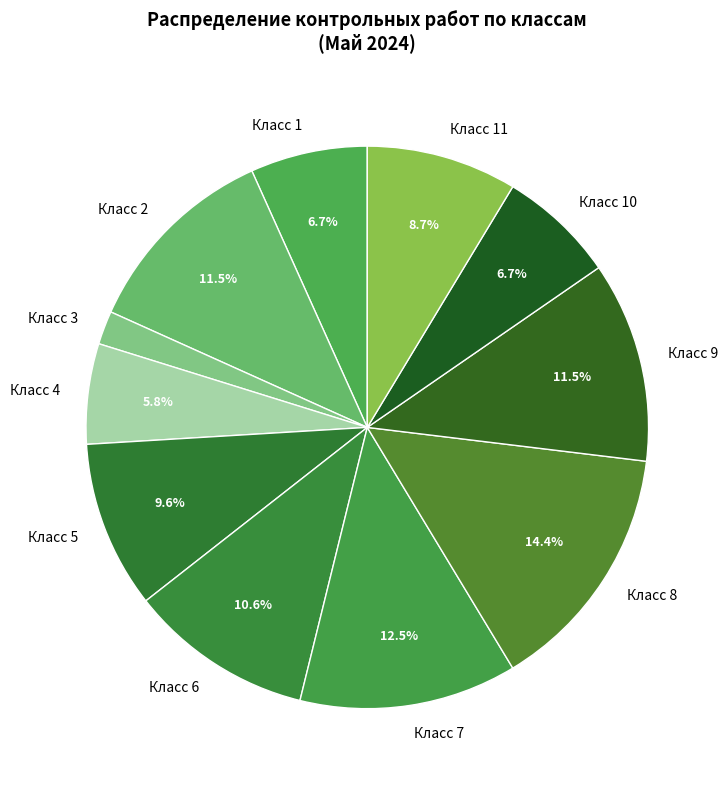

To the nearest percent, what is the average slice percentage?

9%